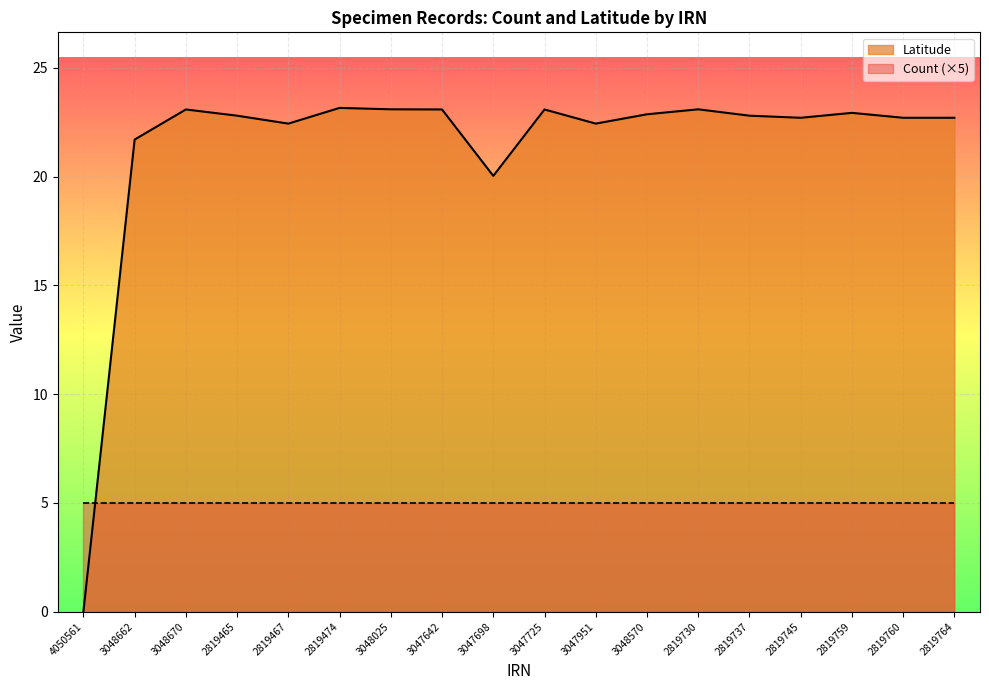

True or false: the data has more than 0 interior local peaks.

True